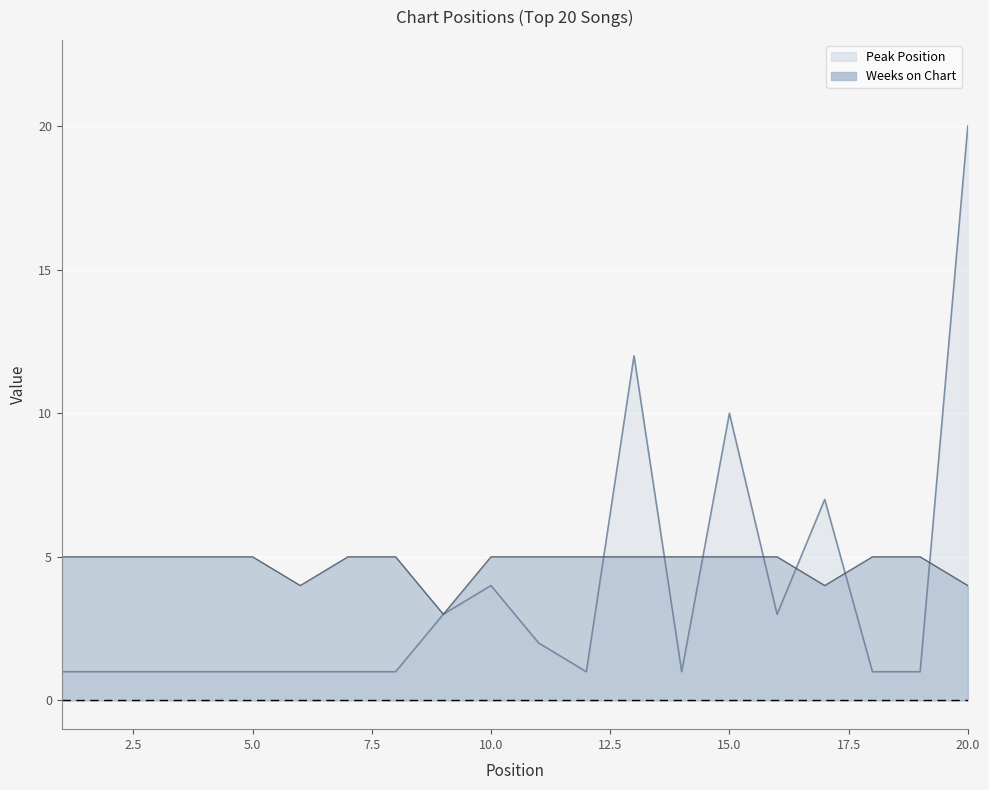

Read the Weeks on Chart value at 3.

5